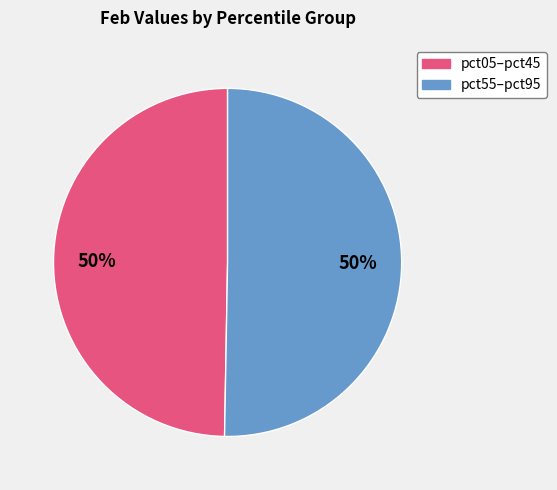

To the nearest percent, what is the average slice percentage?

50%